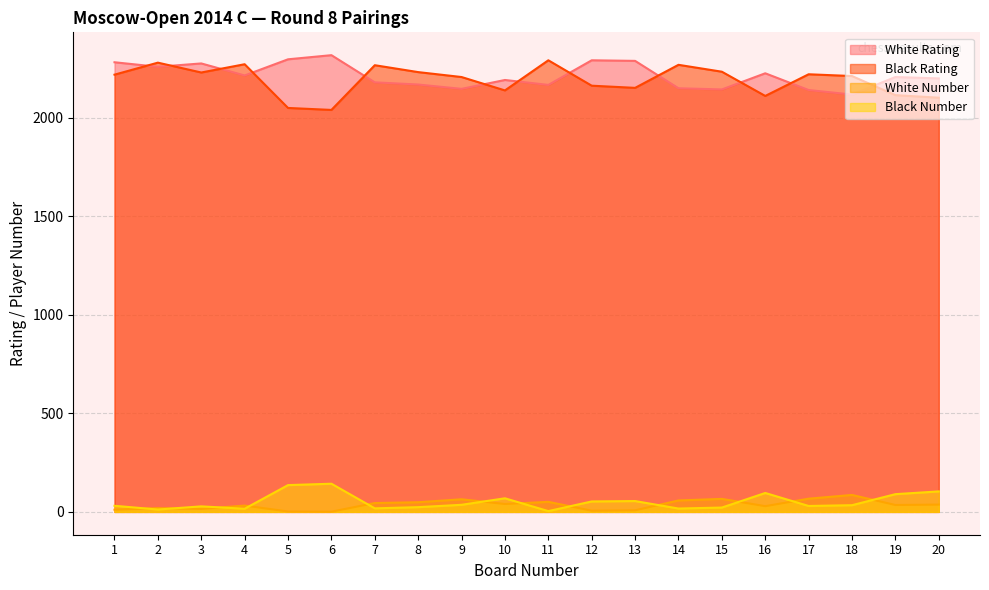

At how many categories does at least one series exceed 500?

20